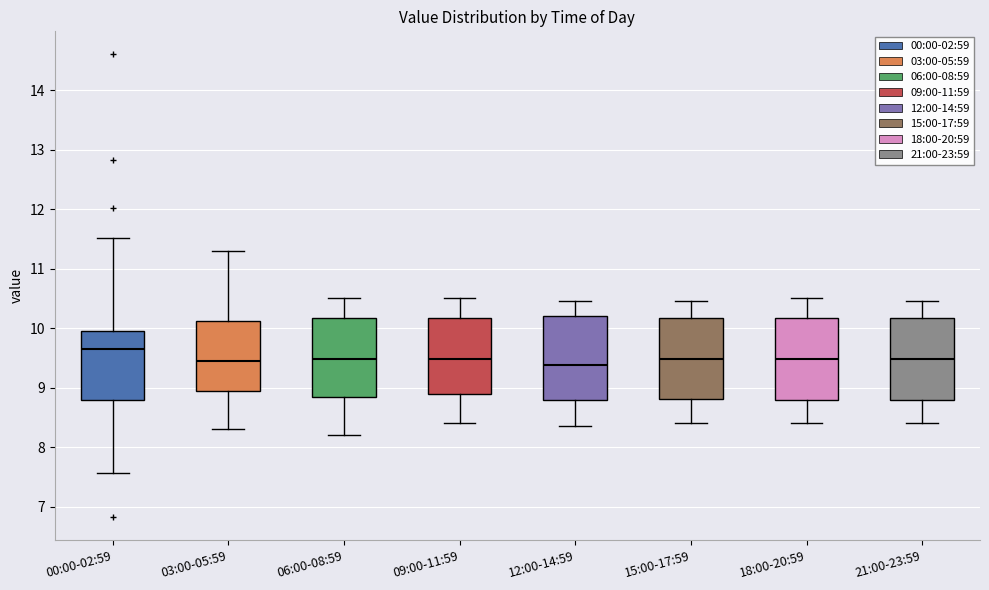

Where is the upper edge of the box for 12:00-14:59 on the y-axis? The values are not printed on the chart, so give them approximately, as read against the axis.

10.2